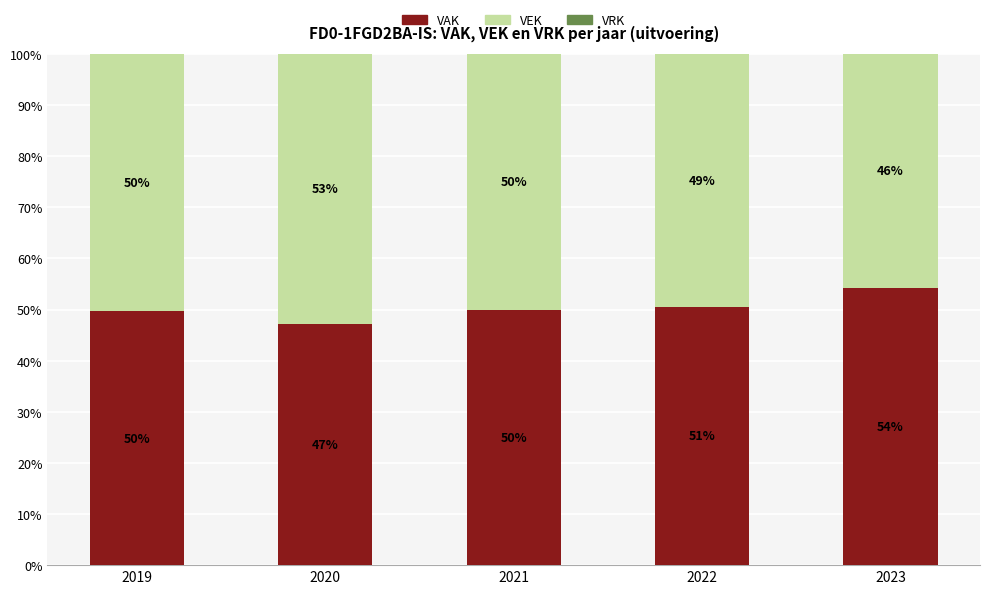

At which label is VAK closest to 50?

2021